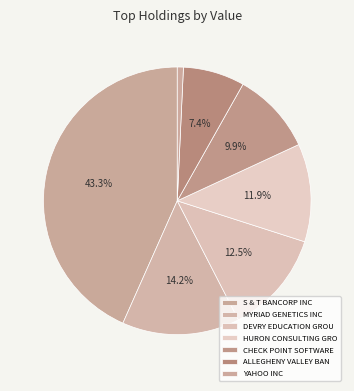

Rank the categories by value from highest to lowest.

S & T BANCORP INC, MYRIAD GENETICS INC, DEVRY EDUCATION GROUP INC, HURON CONSULTING GROUP INC, CHECK POINT SOFTWARE TECH LT, ALLEGHENY VALLEY BANCORP PA, YAHOO INC